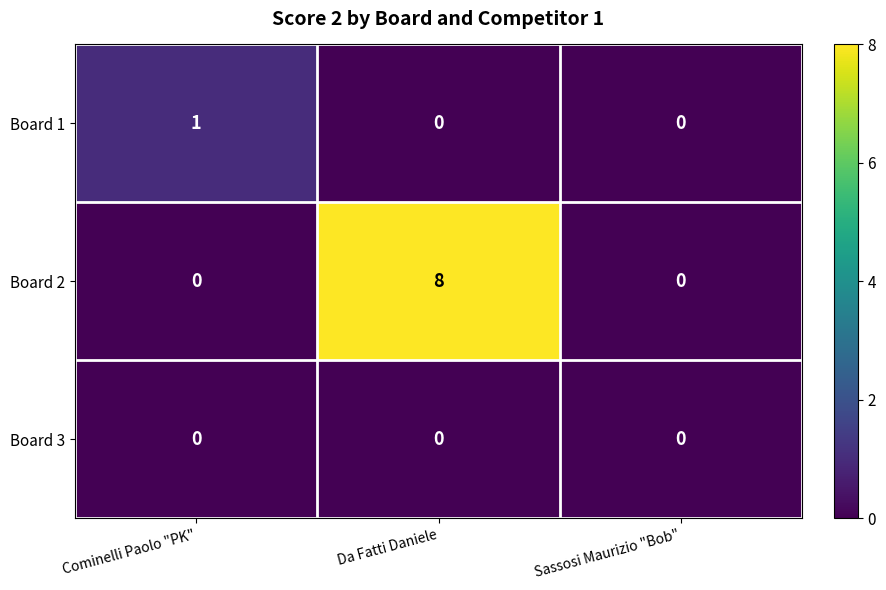

Reading left to right, what are all the values shown in this chart?

Board 1: Cominelli Paolo "PK"=1	Da Fatti Daniele=0	Sassosi Maurizio "Bob"=0
Board 2: Cominelli Paolo "PK"=0	Da Fatti Daniele=8	Sassosi Maurizio "Bob"=0
Board 3: Cominelli Paolo "PK"=0	Da Fatti Daniele=0	Sassosi Maurizio "Bob"=0